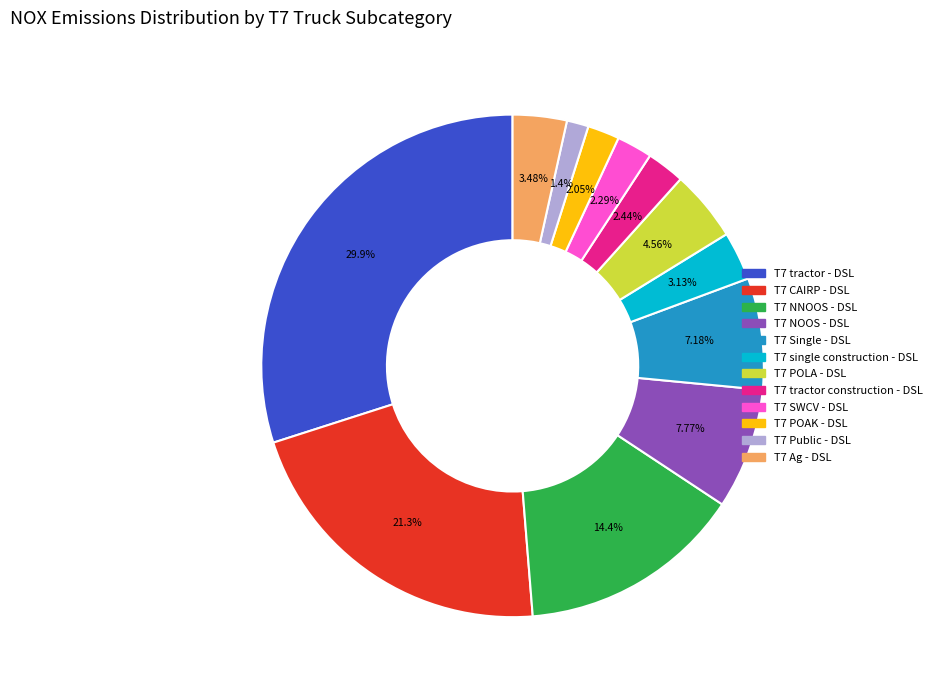

What percentage do T7 NNOOS - DSL and T7 Single - DSL together represent?

21.6%